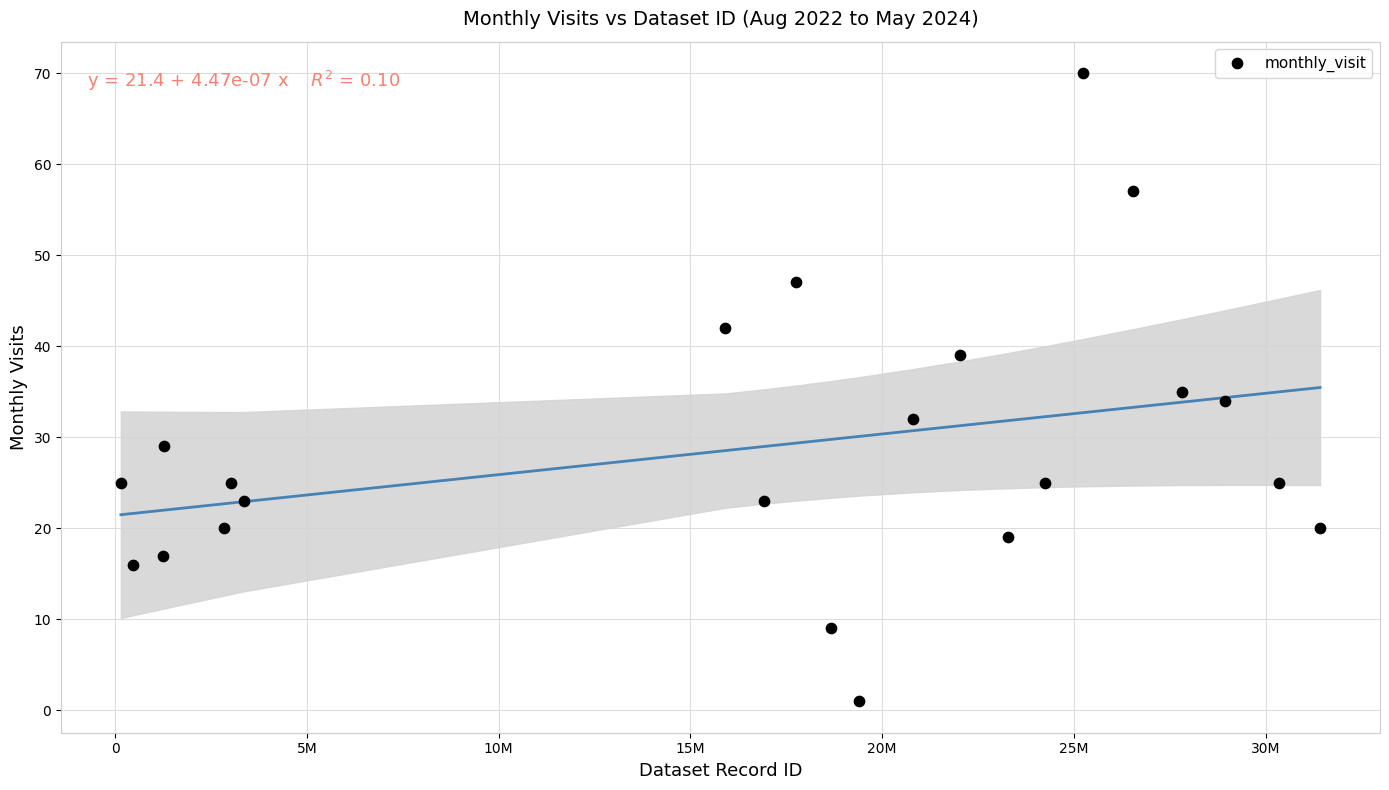

What is the range of Y values (max minus min)?

69